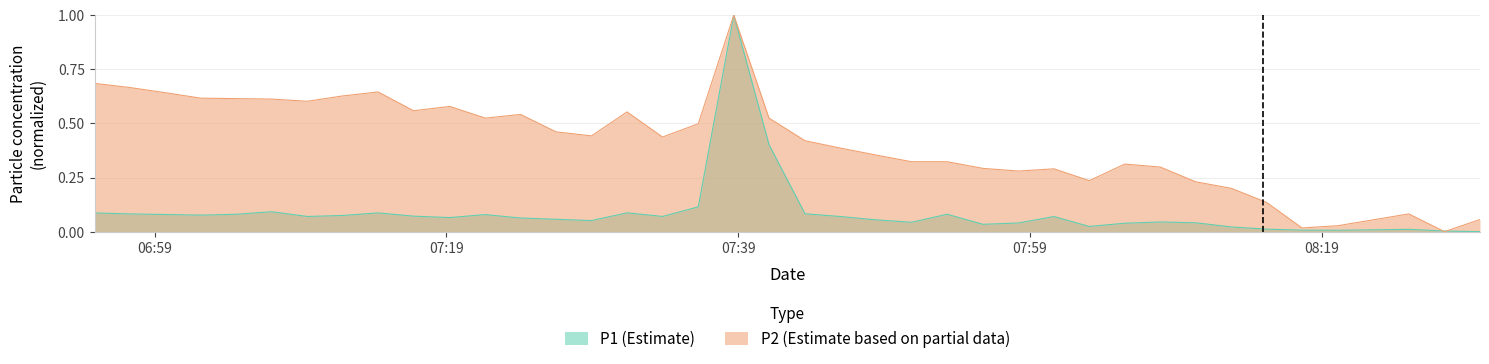

What are all the series names shown in the legend?

P1 (Estimate), P2 (Estimate based on partial data)